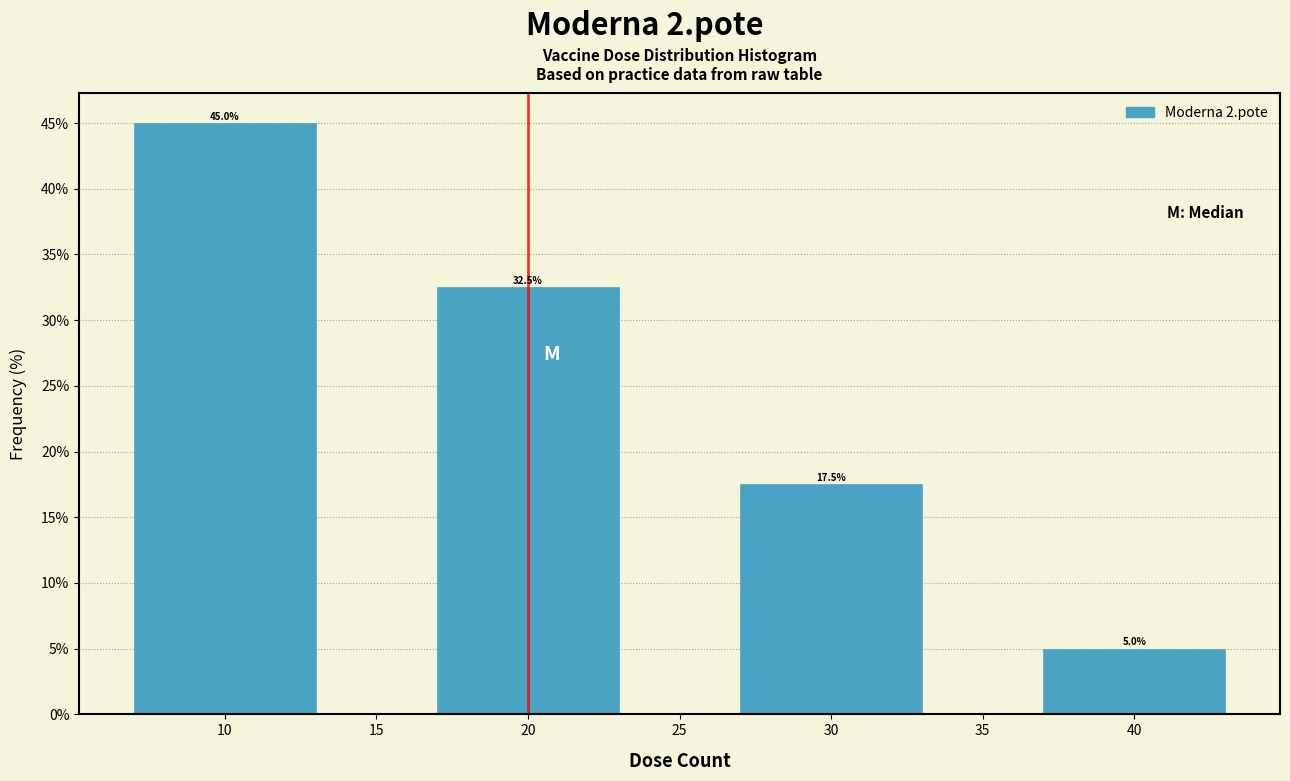

Over which range of the x-axis is the bar tallest?

5 to 15